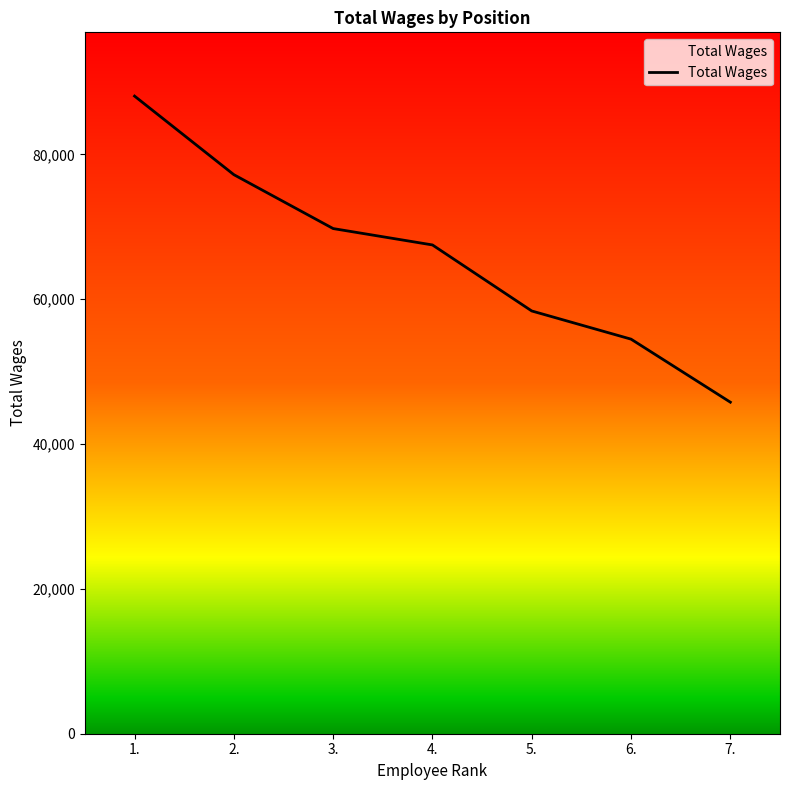

The chart shows a value of 16516 at 6.. True or false?

False